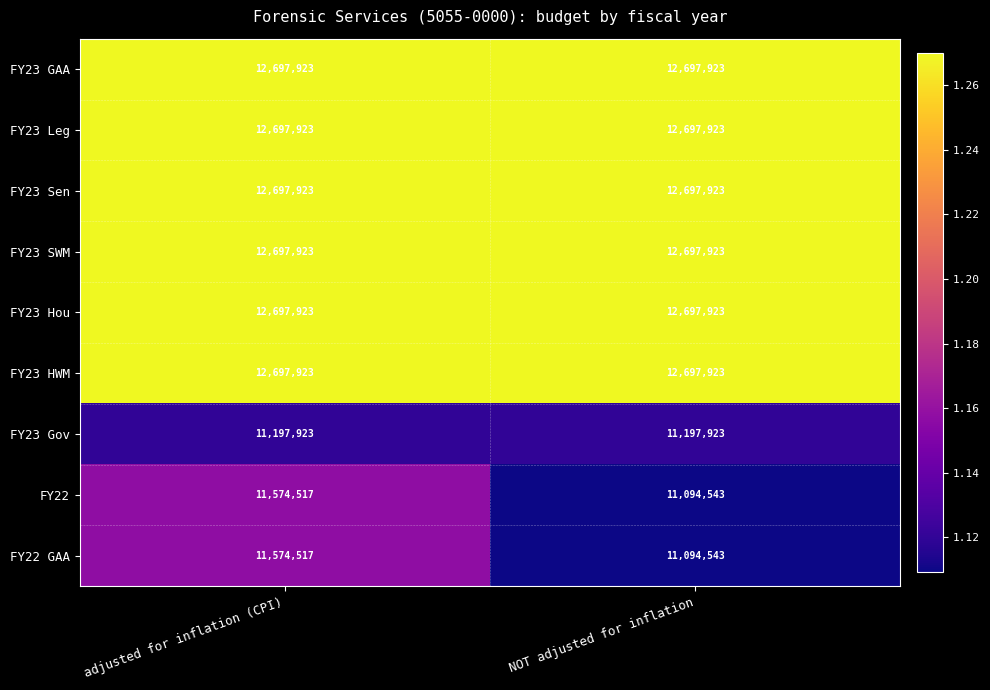

What is the total value across all series at NOT adjusted for inflation?

109574547